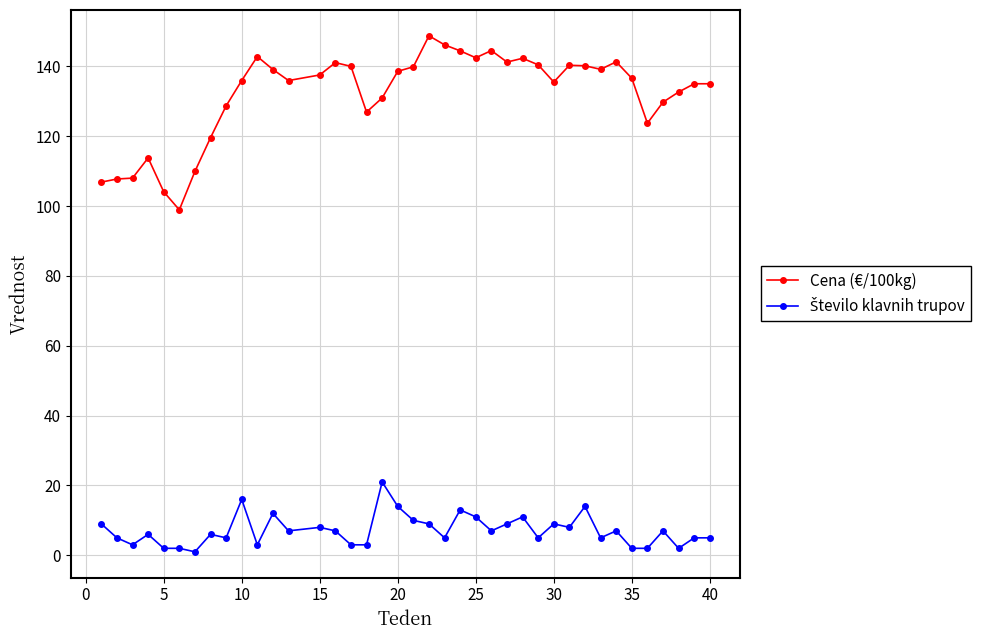

What is the value of the Cena (€/100kg) point at the 11th from the left?

142.8